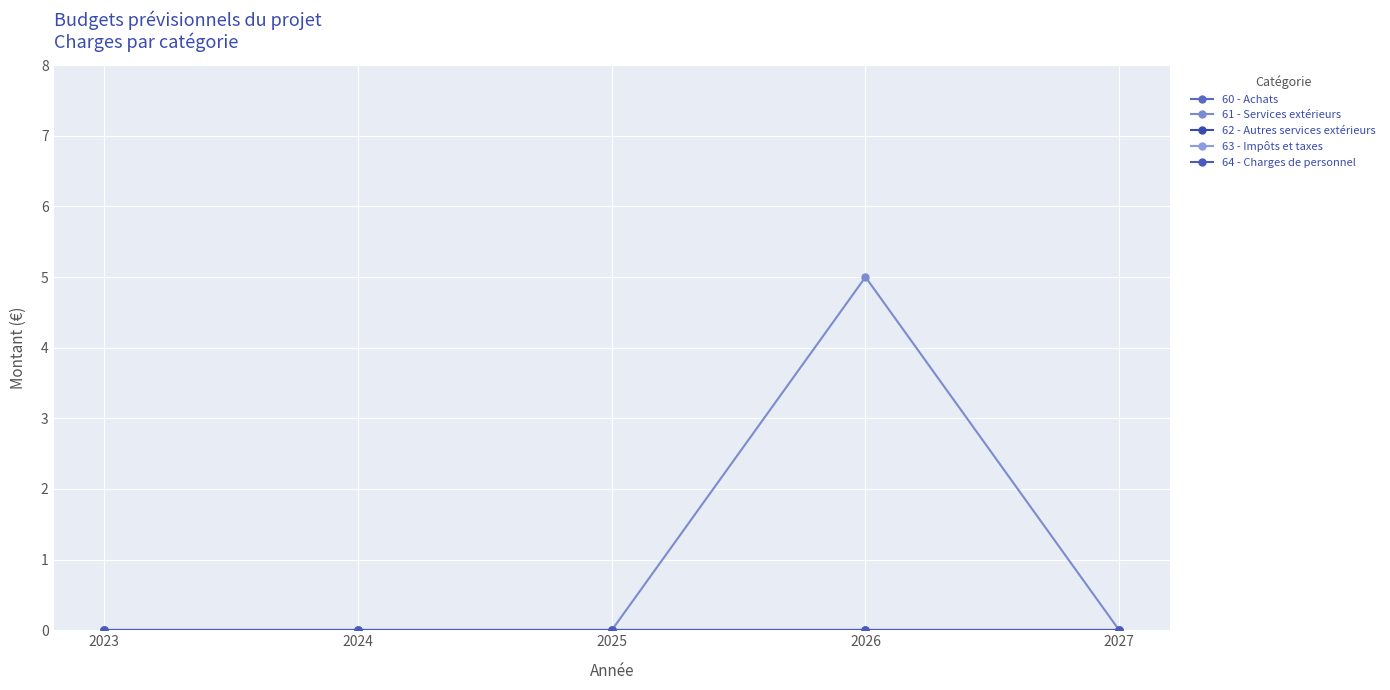

Does the chart have visible grid lines?

Yes